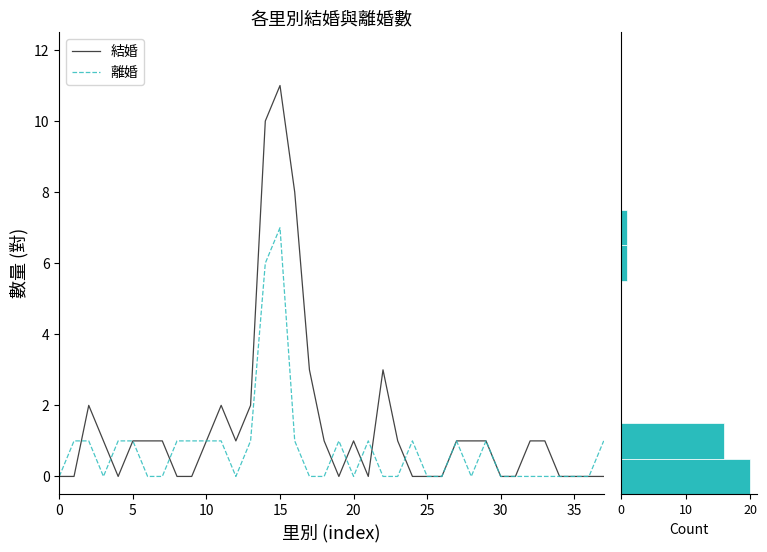

What is the average value of the 離婚 series?

1